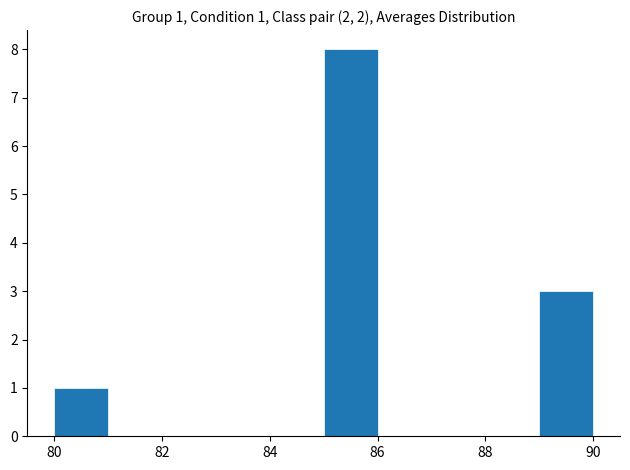

Over which range of the x-axis is the bar tallest?

85 to 86